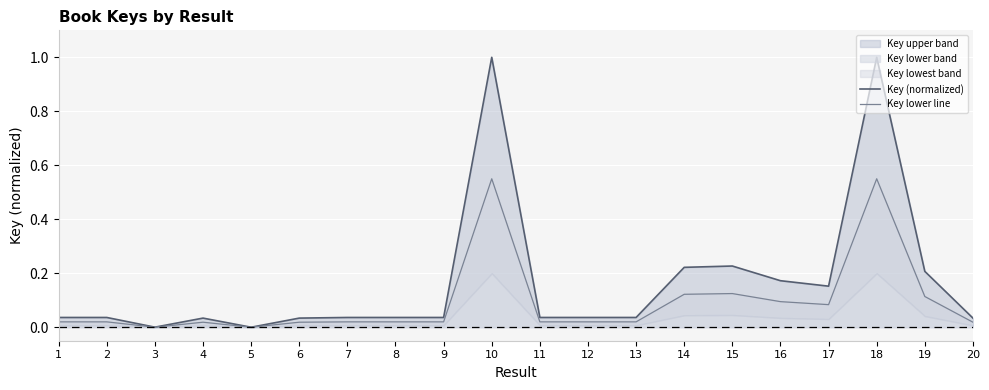

Between 20 and 2, which is larger?

2